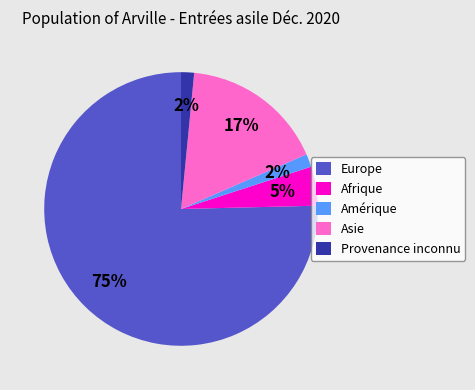

What is the largest slice in the pie chart?

Europe